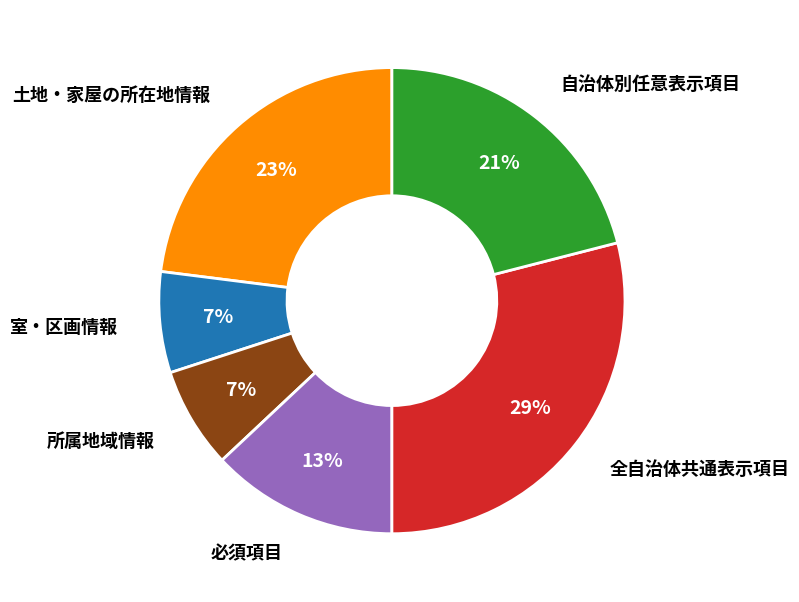

Does any single category account for the majority?

No